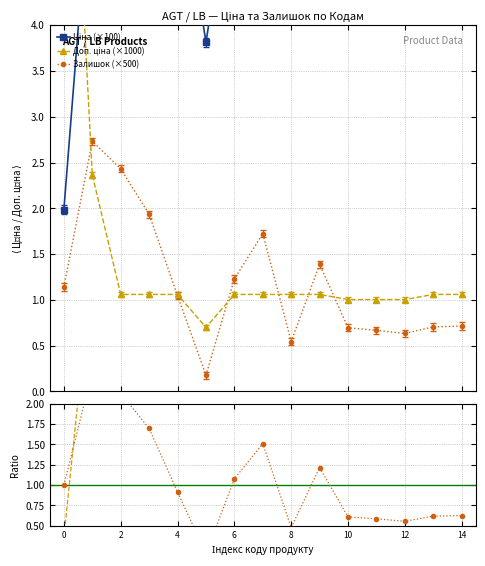

What is the value of the Залишок (×500) point at the 7th from the left?

1.2